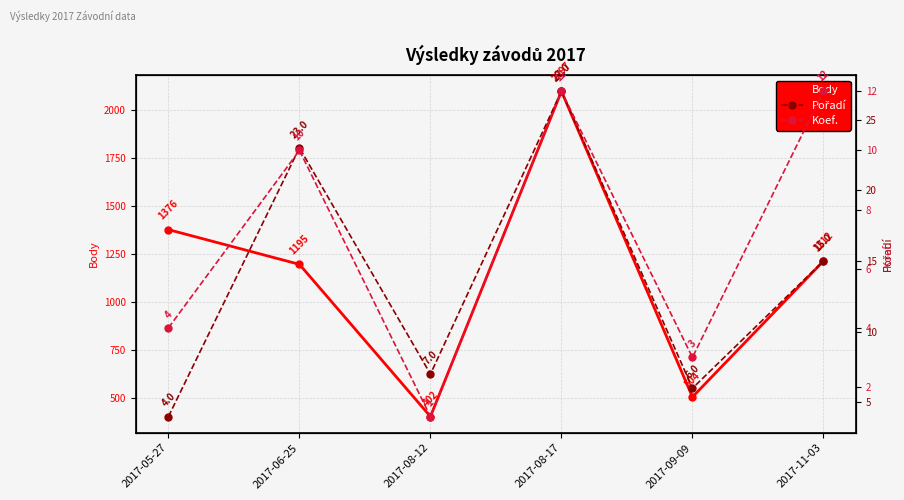

Reading left to right, list all the values displayed in this chart.

Body: 2017-05-27=1376	2017-06-25=1195	2017-08-12=402	2017-08-17=2097	2017-09-09=504	2017-11-03=1212
Pořadí: 2017-05-27=4	2017-06-25=23	2017-08-12=7	2017-08-17=27	2017-09-09=6	2017-11-03=15
Koef.: 2017-05-27=4	2017-06-25=10	2017-08-12=1	2017-08-17=12	2017-09-09=3	2017-11-03=12